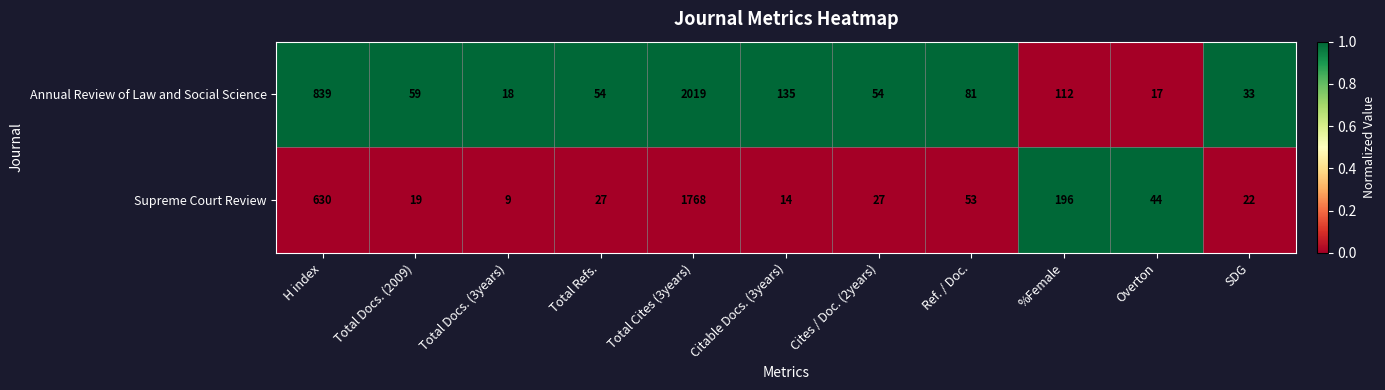

Reading left to right, transcribe all the data shown in this chart.

Annual Review of Law and Social Science: H index=839	Total Docs. (2009)=59	Total Docs. (3years)=18	Total Refs.=54	Total Cites (3years)=2019	Citable Docs. (3years)=135	Cites / Doc. (2years)=54	Ref. / Doc.=81	%Female=112	Overton=17	SDG=33
Supreme Court Review: H index=630	Total Docs. (2009)=19	Total Docs. (3years)=9	Total Refs.=27	Total Cites (3years)=1768	Citable Docs. (3years)=14	Cites / Doc. (2years)=27	Ref. / Doc.=53	%Female=196	Overton=44	SDG=22